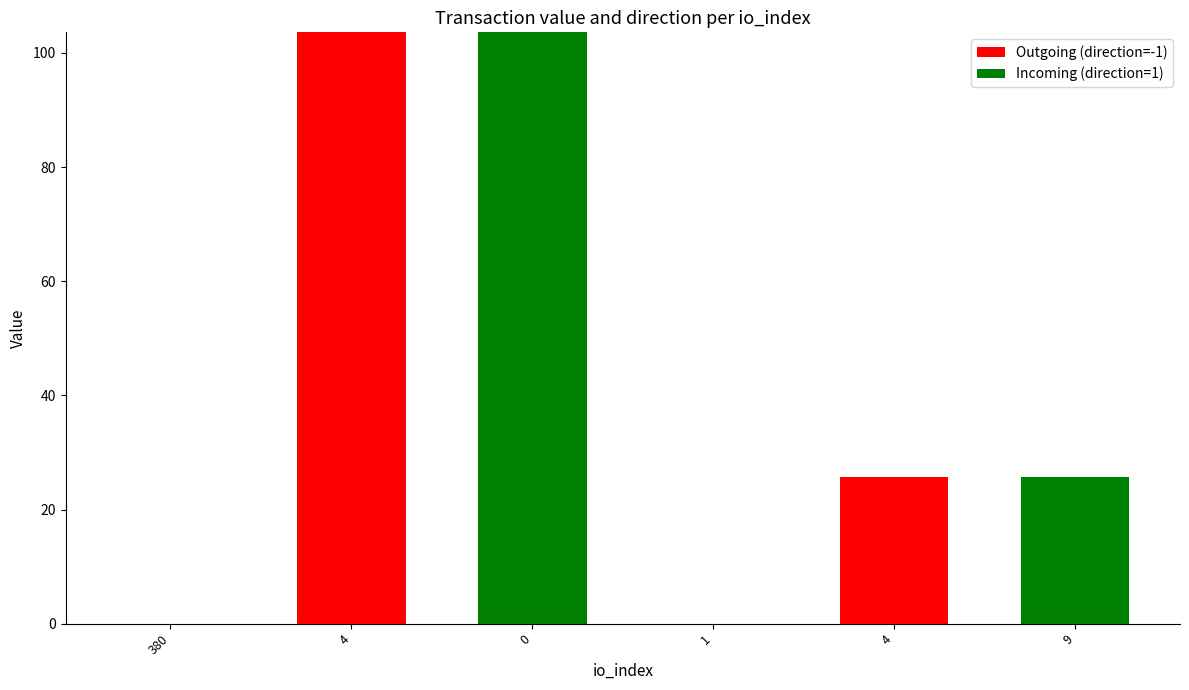

Does the chart contain stacked bars?

Yes